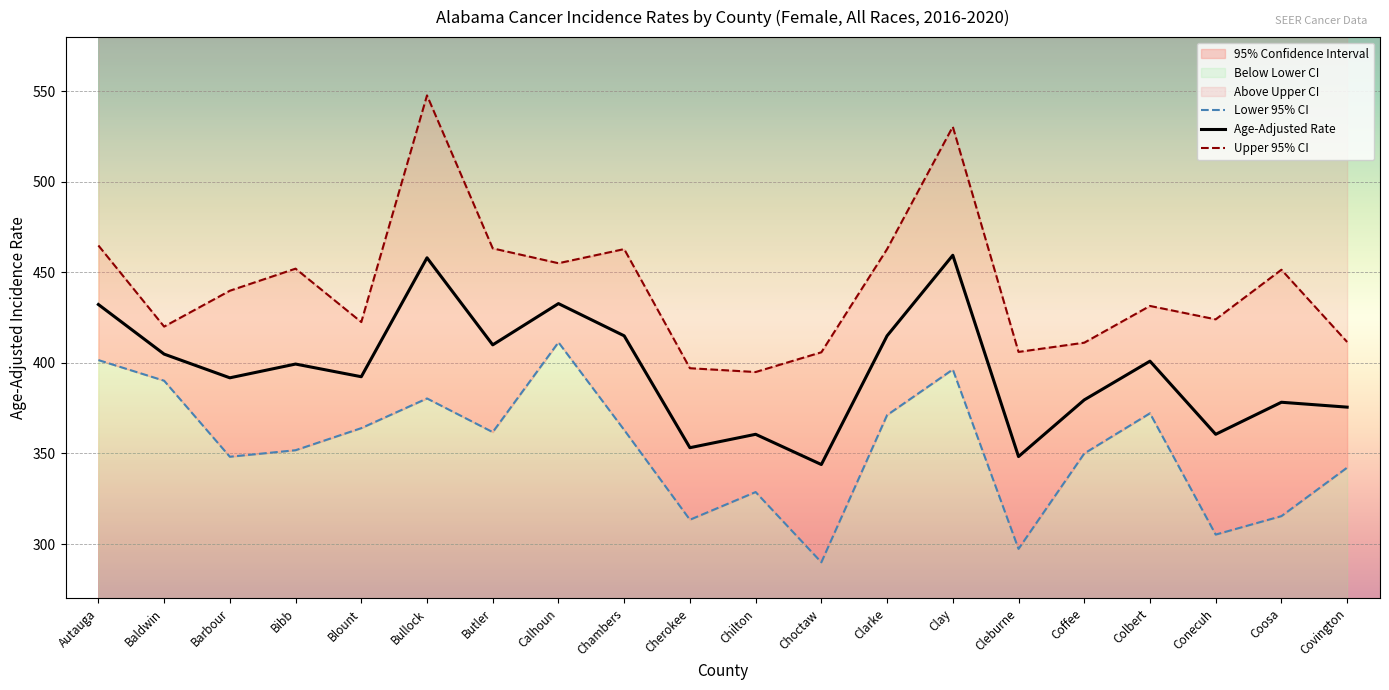

Which series changed the most between Butler and Chambers?

Age-Adjusted Rate